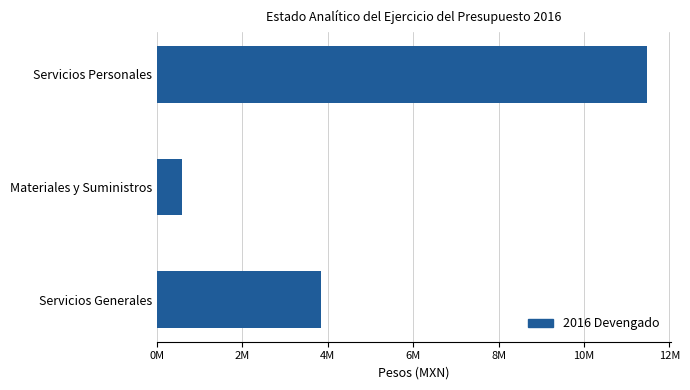

List the labels in order of value, largest first.

Servicios Personales, Servicios Generales, Materiales y Suministros